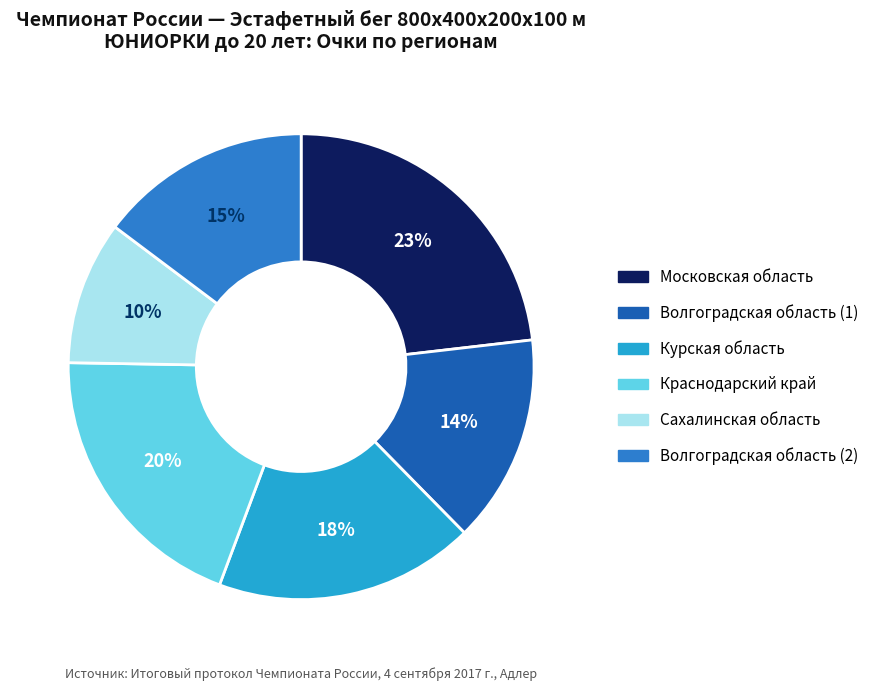

Approximately how many times larger is the value at Курская область compared to Волгоградская область (2)?

1.2